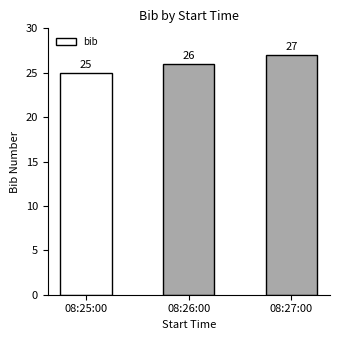

Between 08:27:00 and 08:26:00, which is larger?

08:27:00